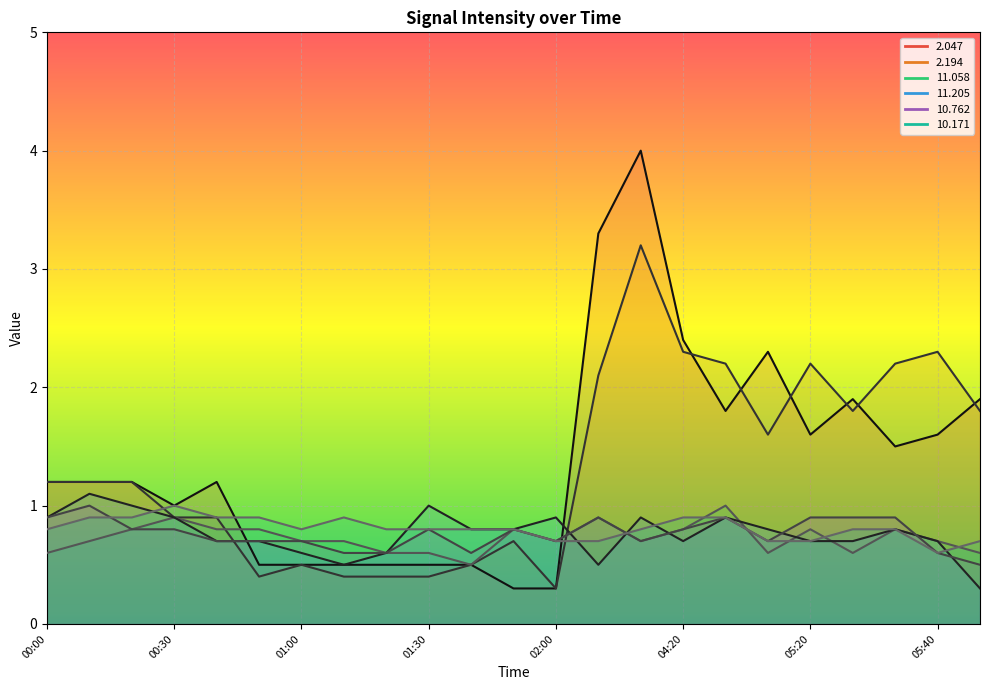

Which series ends up on top after the final intersection of 2.194 and 11.058?

2.194